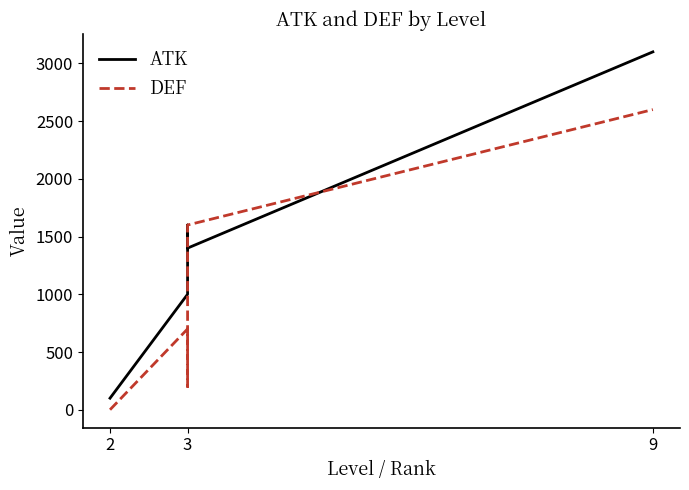

What are all the series names shown in the legend?

ATK, DEF